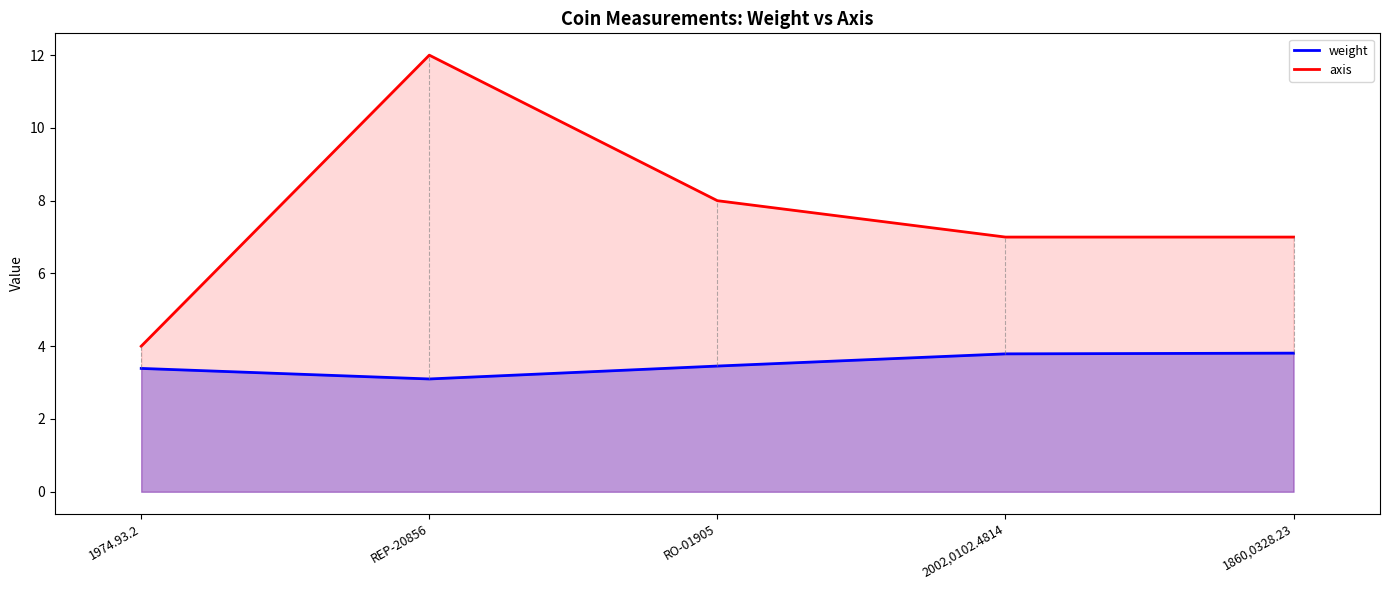

How many data points in axis are above 7?

2